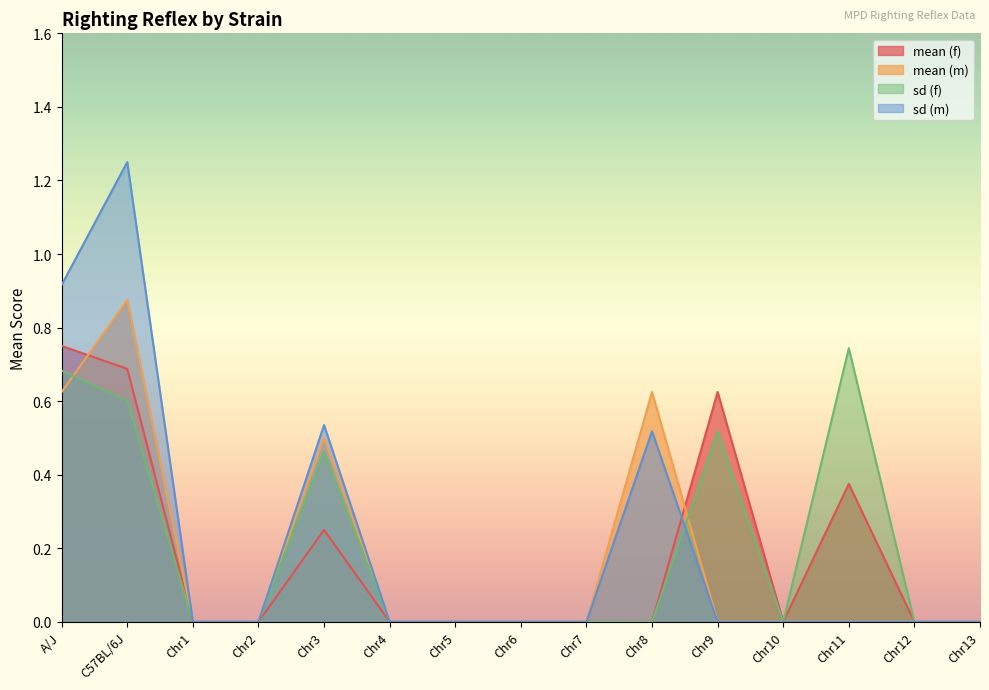

What is the greatest value displayed?

1.2